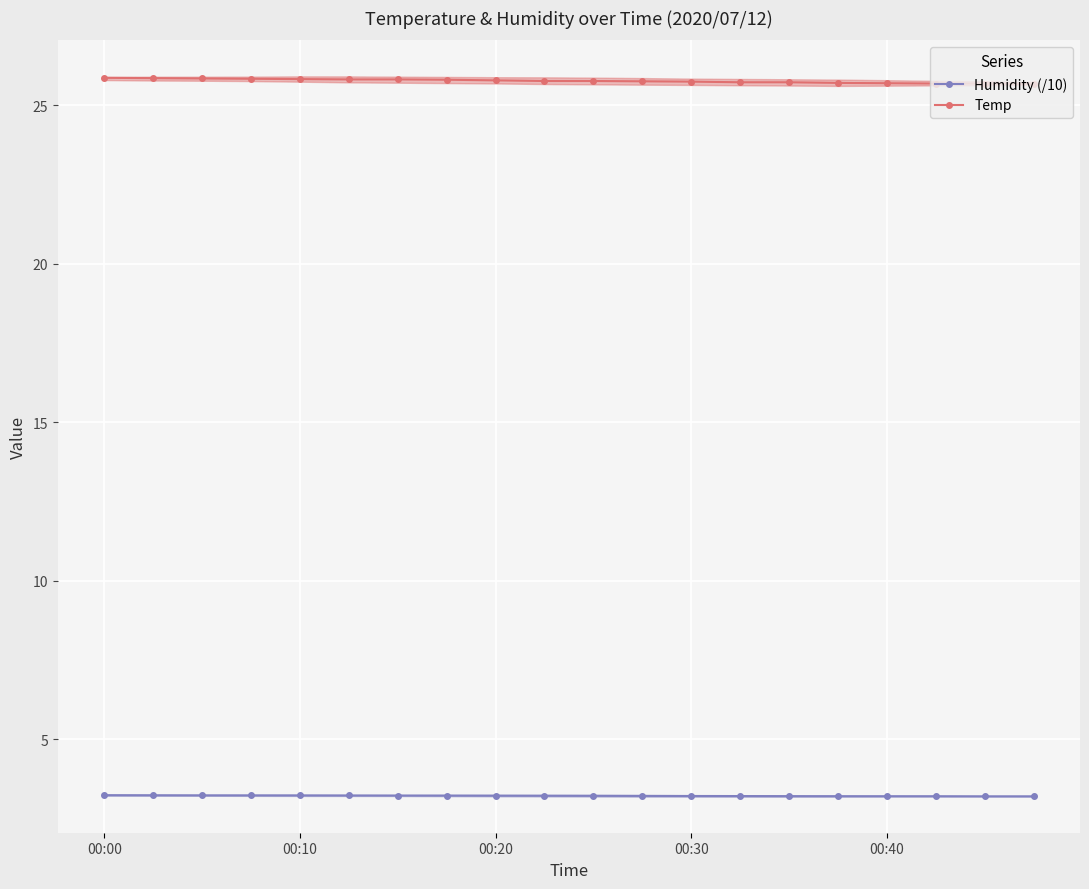

What is the highest value of the Humidity (/10) series?

3.2